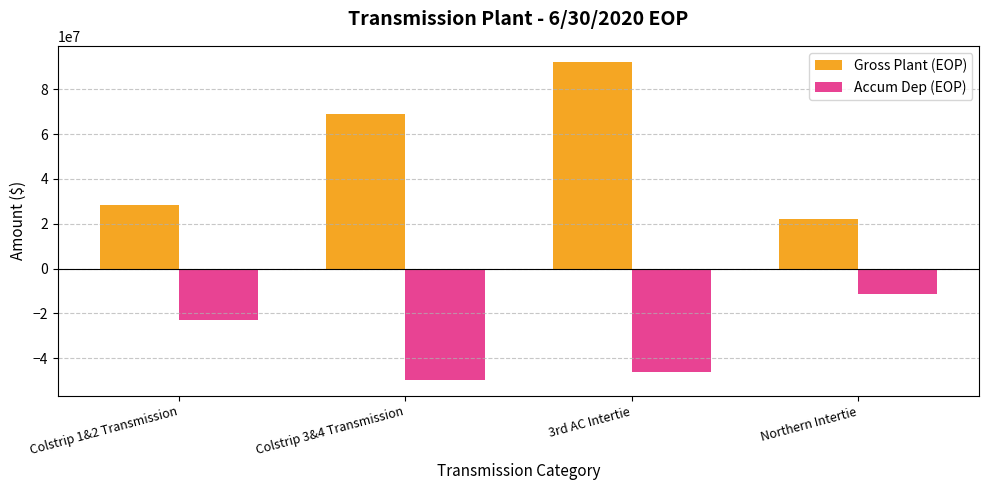

What is the sum of all Gross Plant (EOP) values?

211278652.5